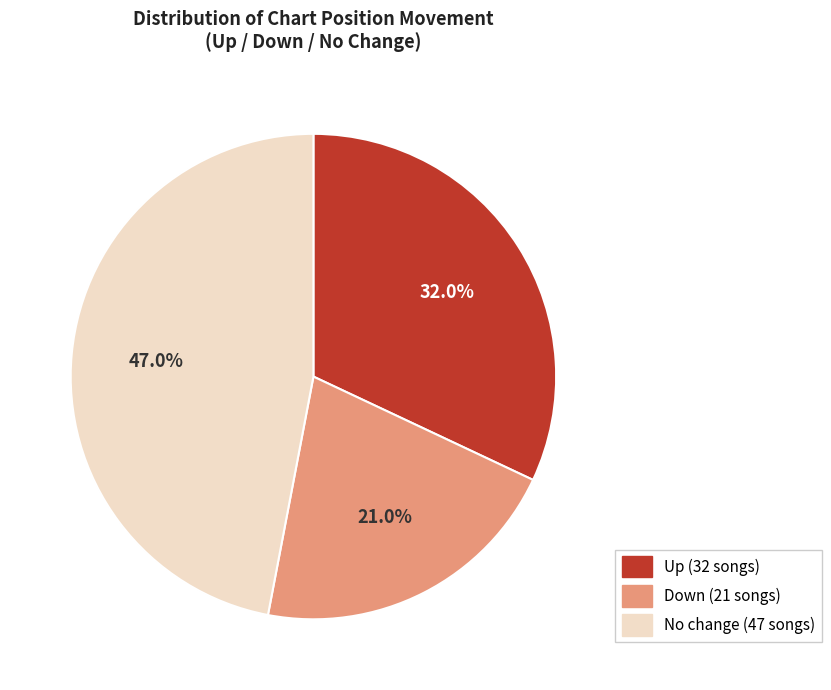

Does any single category account for the majority?

No